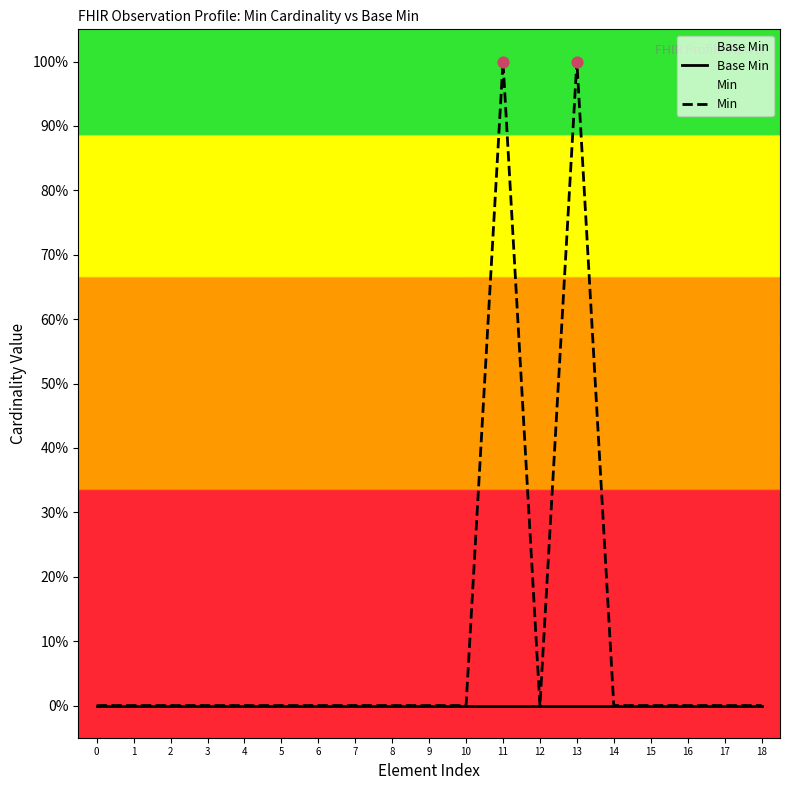

At which category is the sum across all series the highest?

11